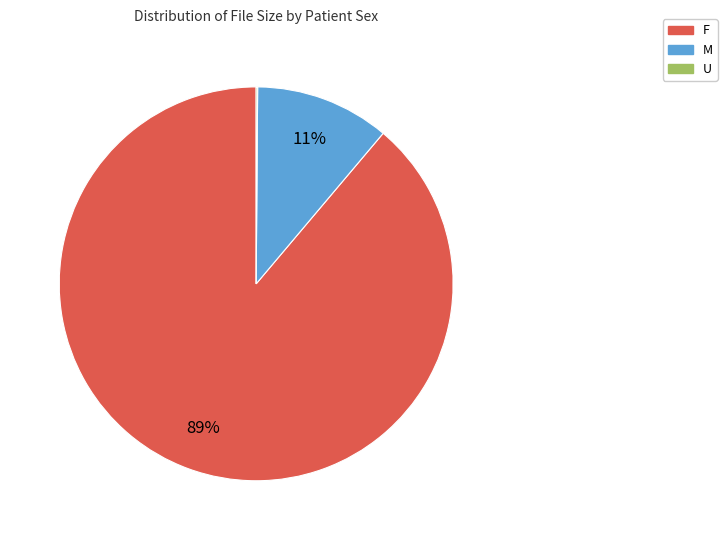

Is there a majority slice in this chart?

Yes